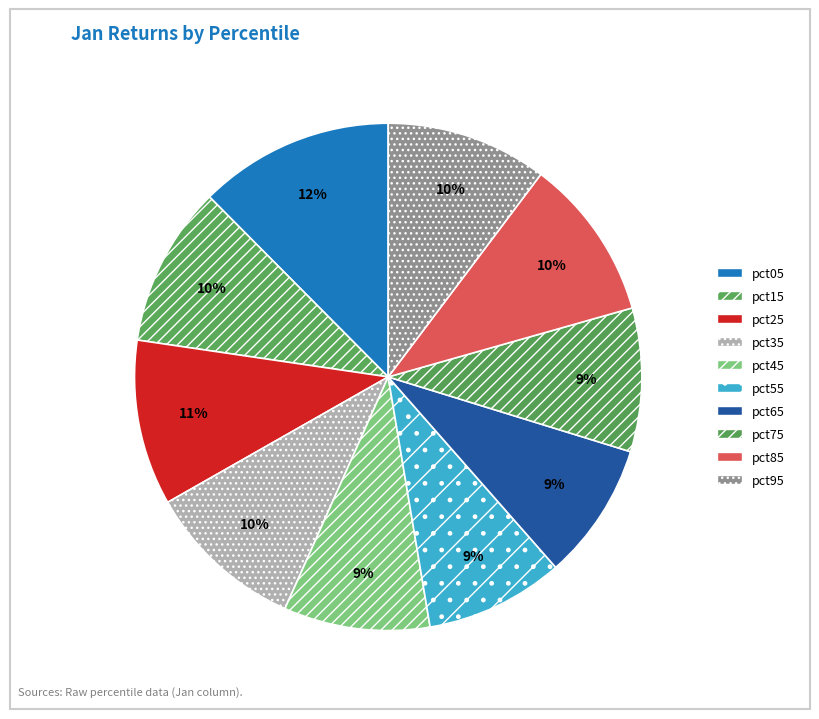

Is there any slice that represents more than half of the pie?

No